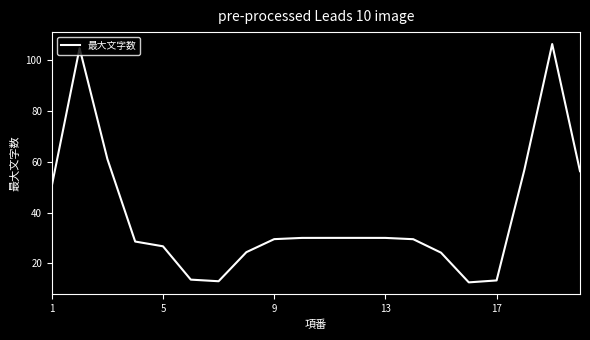

What is the maximum value shown in the chart?

106.5